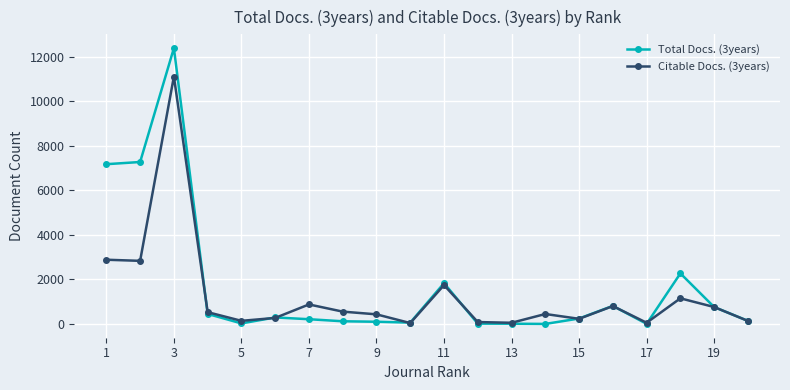

At how many categories does at least one series exceed 5536?

3